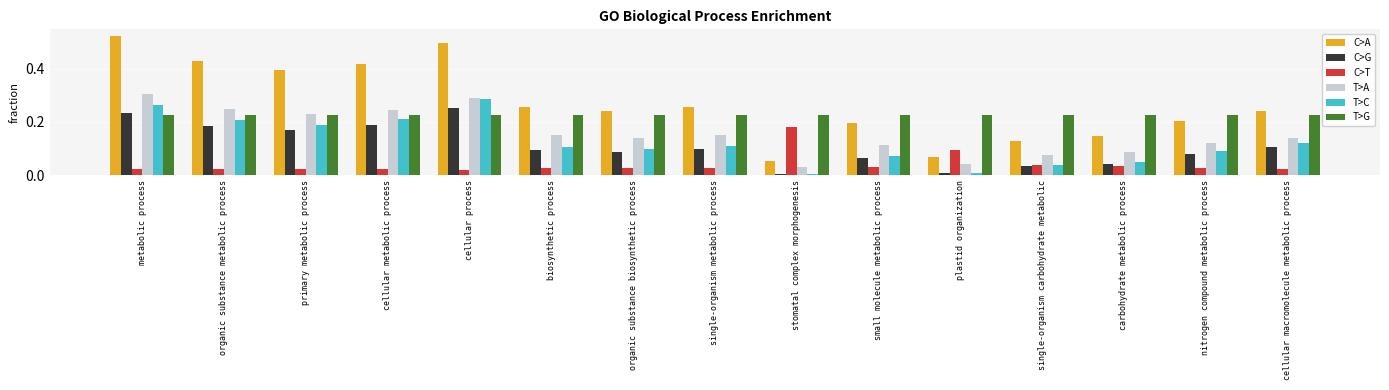

Is the value of T>G at single-organism metabolic process greater than the value of T>C at single-organism carbohydrate metabolic?

Yes